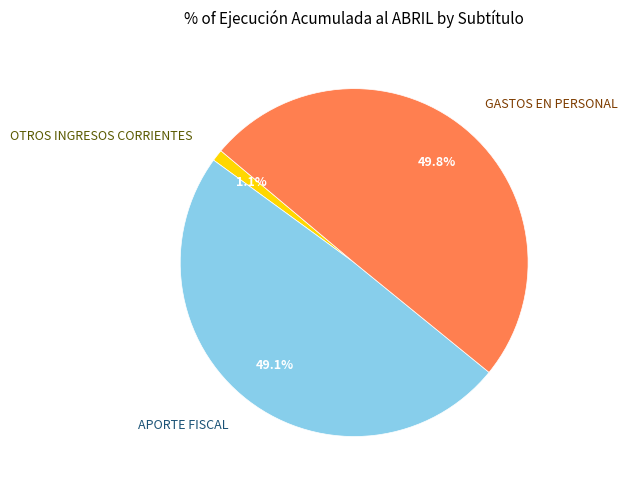

True or false: APORTE FISCAL accounts for 58% of the total.

False